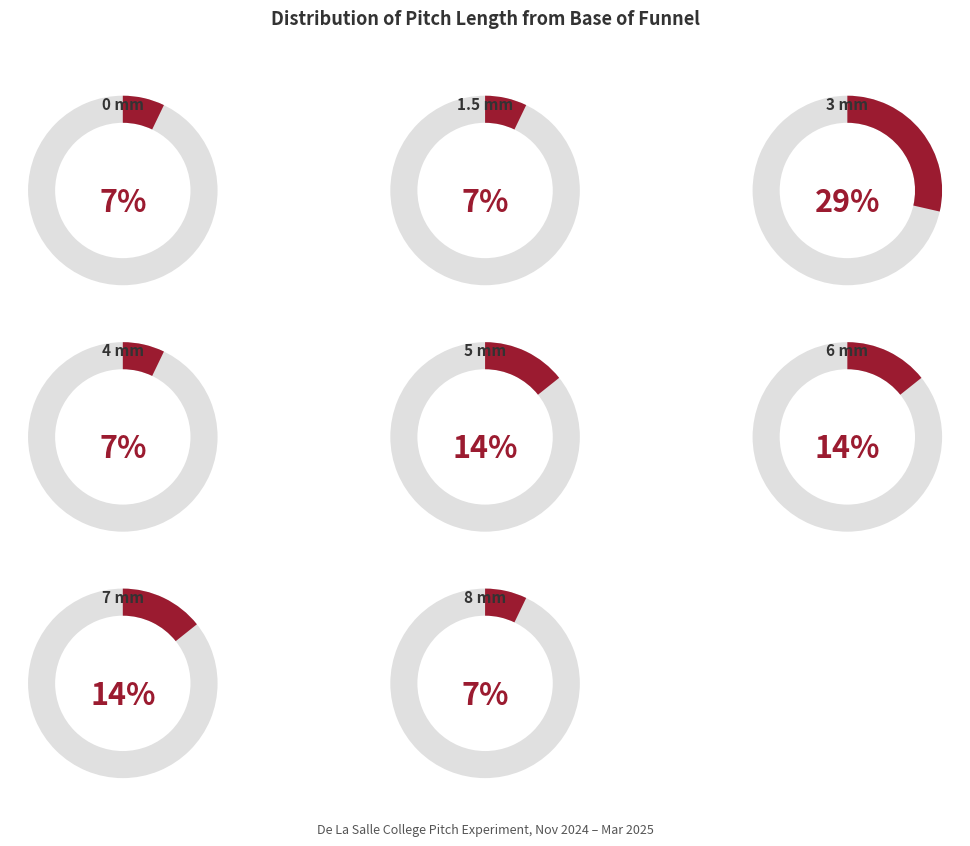

Rank the categories by value from lowest to highest.

0 mm, 1.5 mm, 4 mm, 8 mm, 5 mm, 6 mm, 7 mm, 3 mm